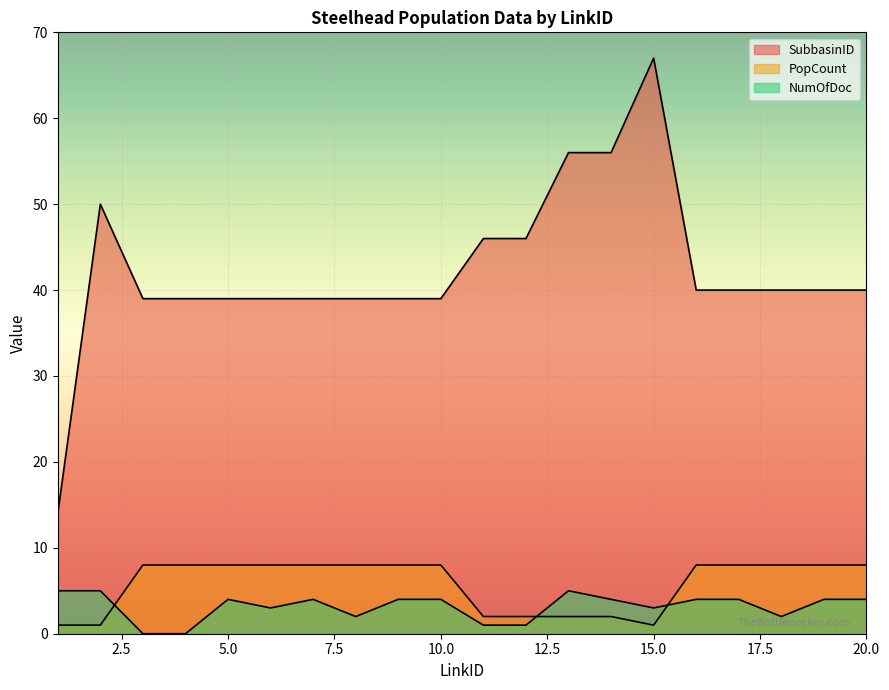

What are all the series names shown in the legend?

SubbasinID, PopCount, NumOfDoc